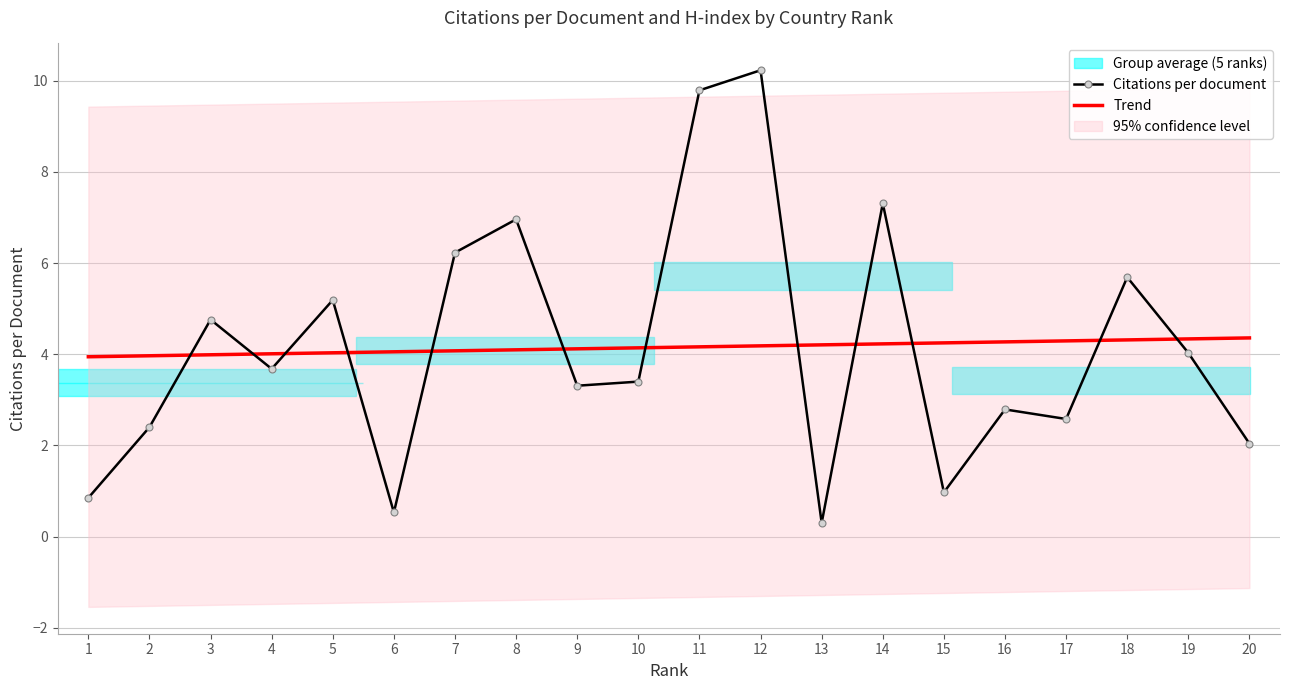

Is the value of Trend at 17 greater than the value of Citations per document at 14?

No